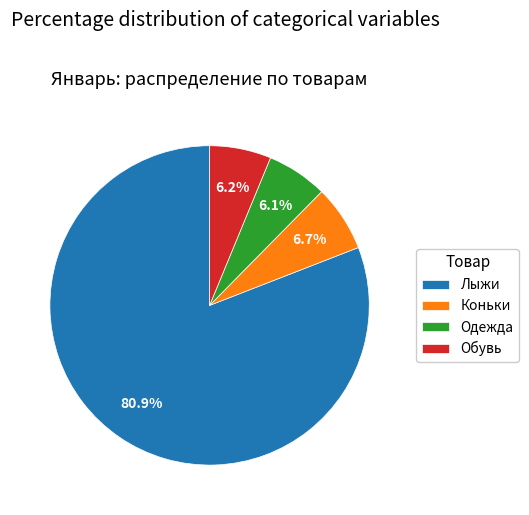

To the nearest percent, what is the difference between the largest and smallest slice percentages?

75%